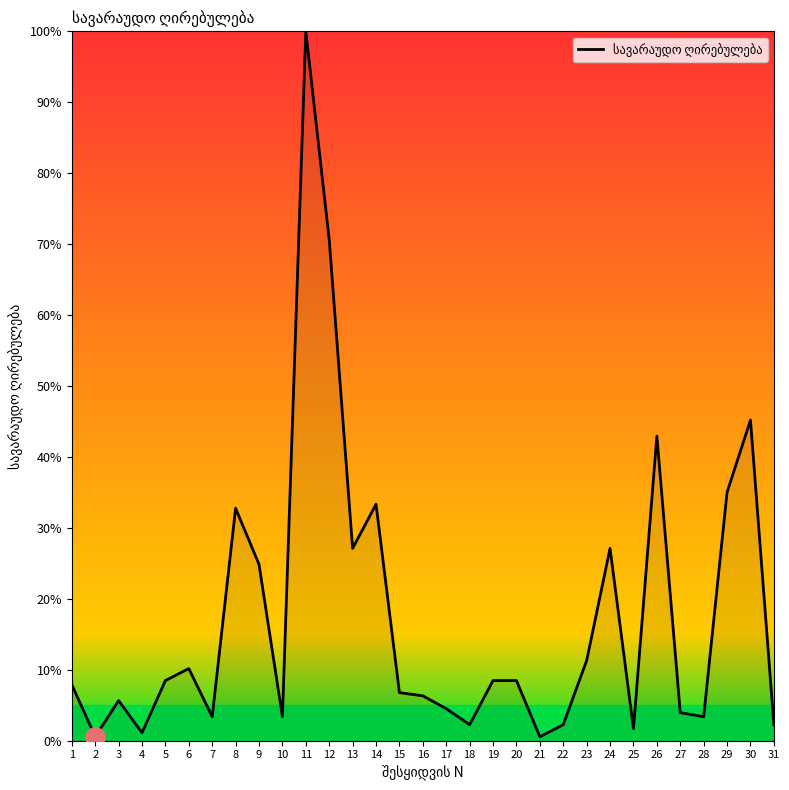

Reading left to right, extract all data points from this chart.

1=7.9	2=0.6	3=5.6	4=1.1	5=8.5	6=10.2	7=3.4	8=32.8	9=24.9	10=3.4	11=100.0	12=70.6	13=27.1	14=33.3	15=6.8	16=6.3	17=4.5	18=2.3	19=8.5	20=8.5	21=0.6	22=2.3	23=11.3	24=27.1	25=1.7	26=42.9	27=4.0	28=3.4	29=35.0	30=45.2	31=2.3